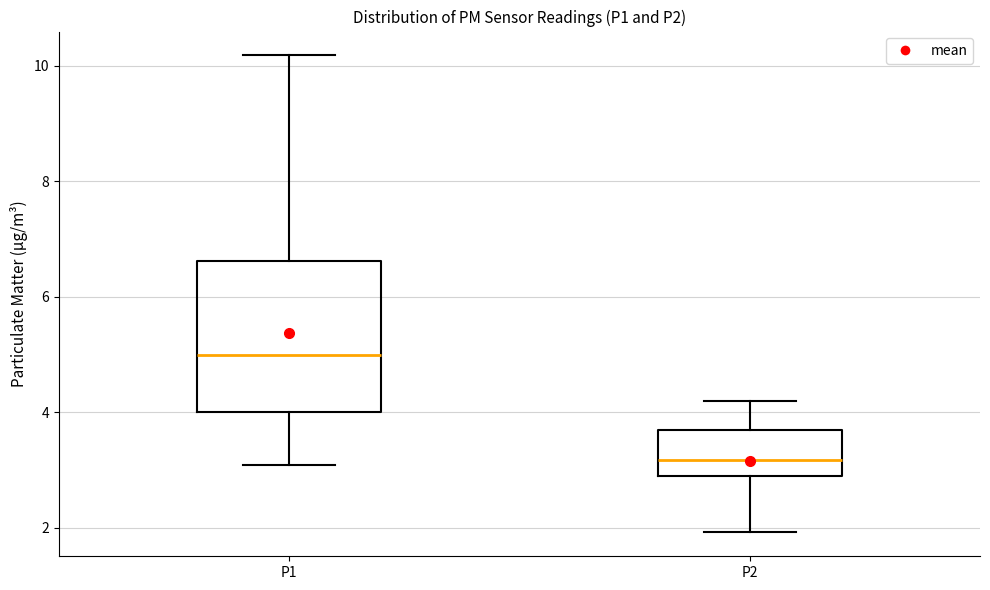

Where is the lower edge of the box for P2 on the y-axis? The values are not printed on the chart, so give them approximately, as read against the axis.

2.8